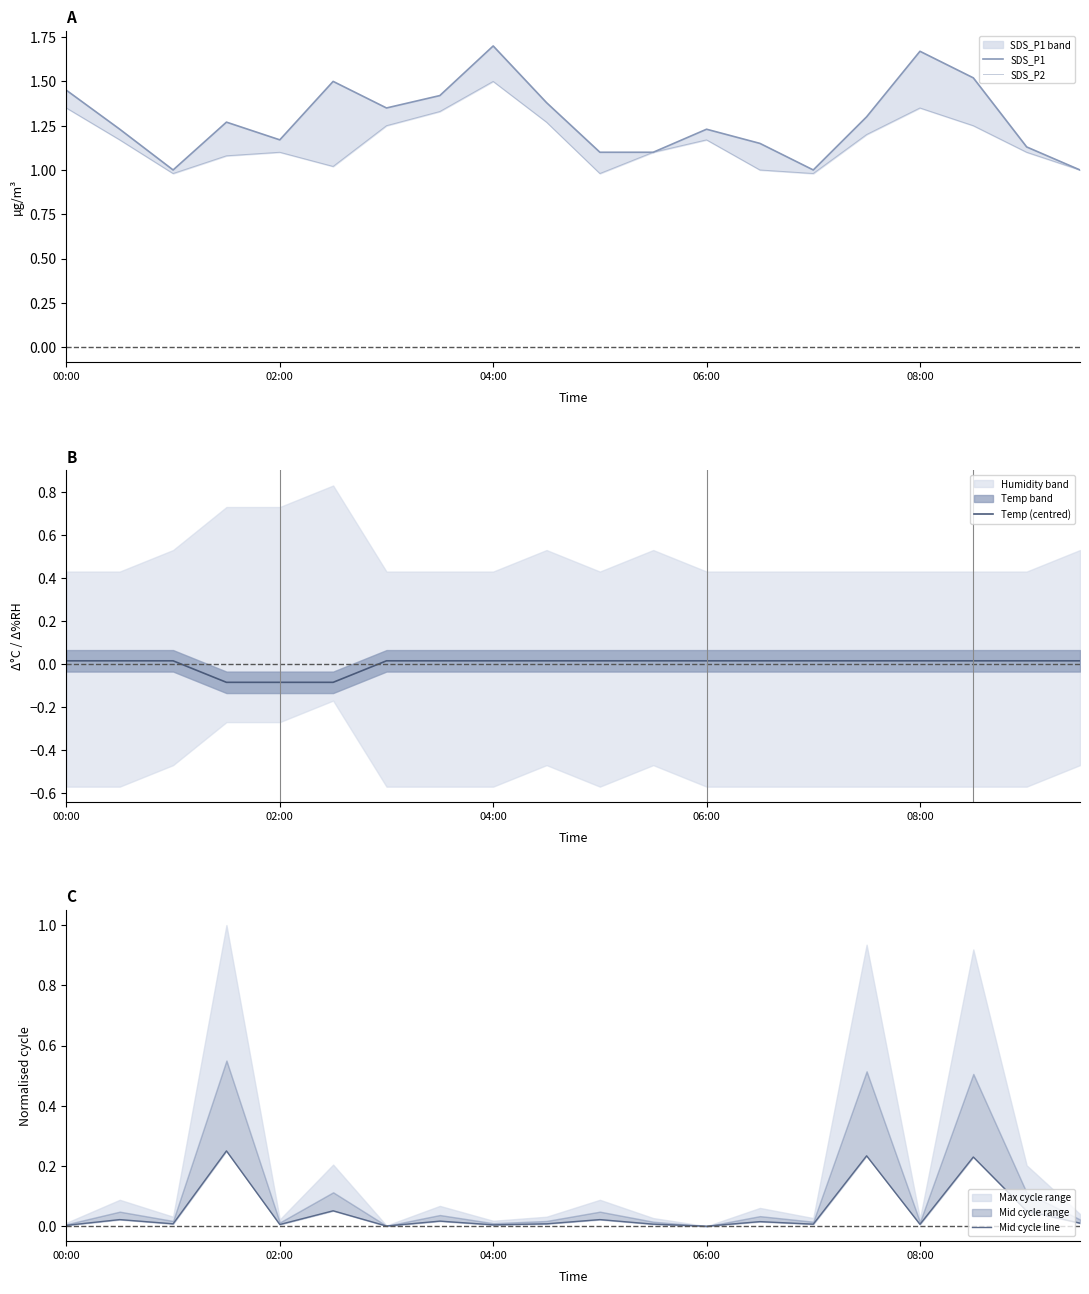

What is the maximum value shown in the chart?

1.7